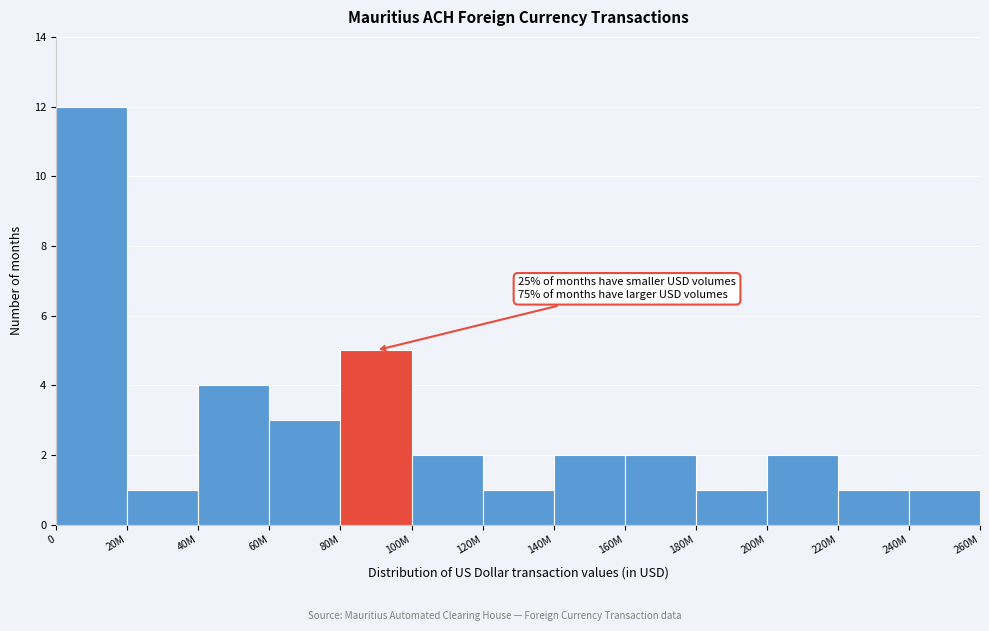

Reading right to left, what are all the values shown in this chart?

240M=1	220M=1	200M=2	180M=1	160M=2	140M=2	120M=1	100M=2	80M=5	60M=3	40M=4	20M=1	0=12